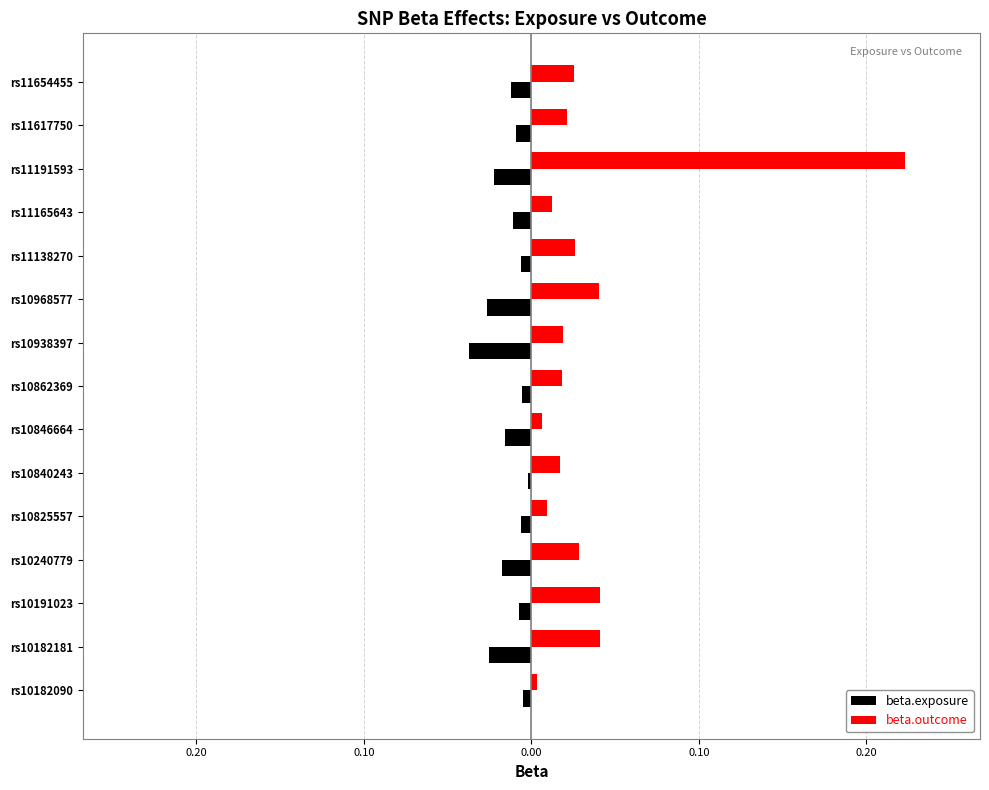

At which category does the chart reach its minimum across all series?

rs10938397